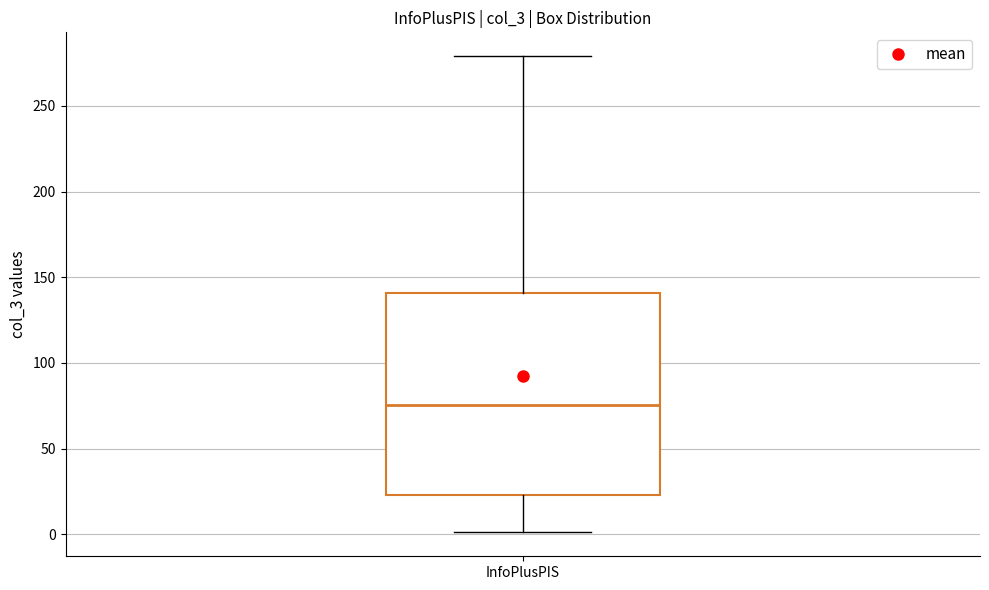

Read this box plot against the y-axis: the position of the median line, the range covered by the box, and the ends of both whiskers. The values are not printed on the chart, so give them approximately, as read against the axis.

median 75, box 25 to 140, whiskers 0 to 280